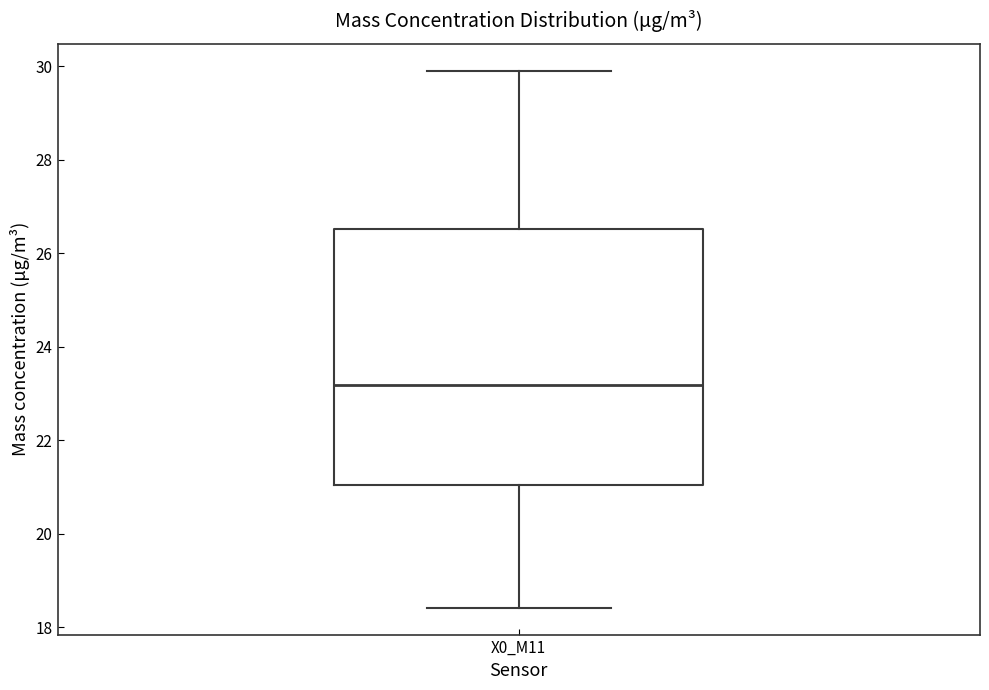

Where does the median line of the box for X0_M11 sit on the y-axis? The values are not printed on the chart, so give them approximately, as read against the axis.

23.2